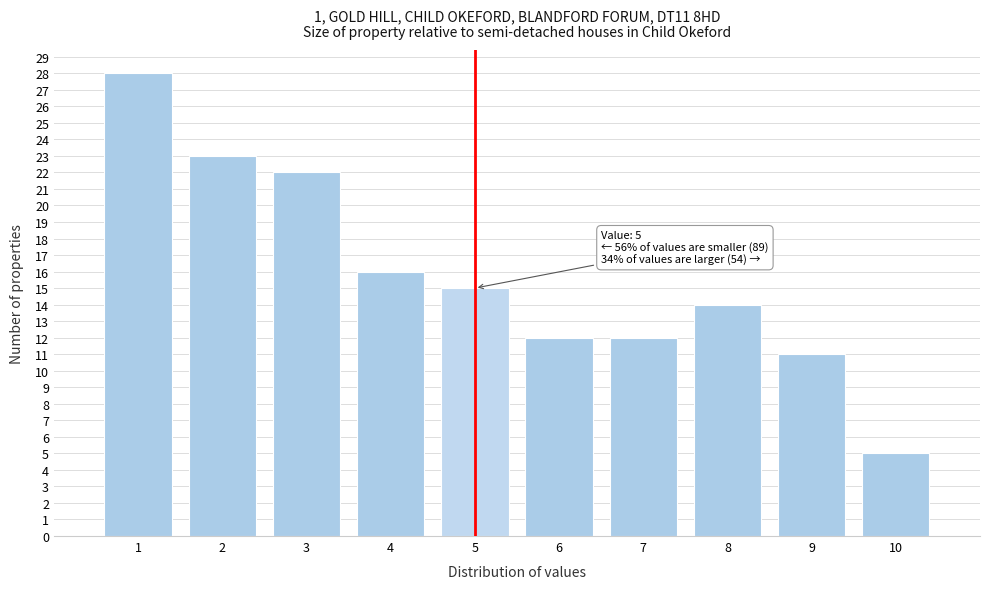

Which range on the x-axis has the tallest bar?

0.5 to 1.5